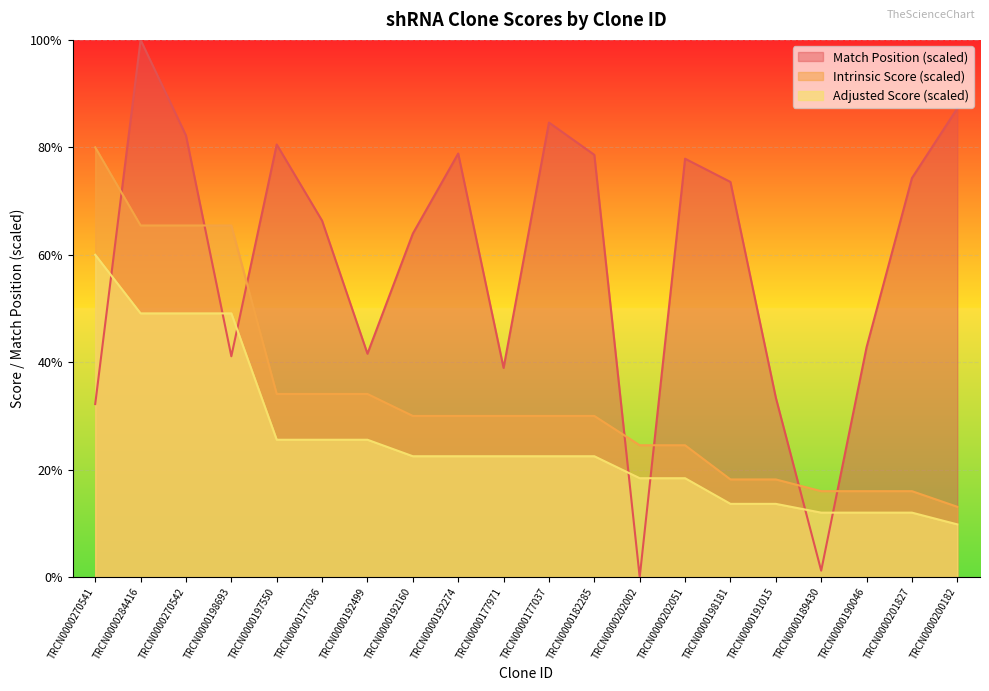

List the labels in order of Match Position value, largest first.

TRCN0000284416, TRCN0000200182, TRCN0000177037, TRCN0000270542, TRCN0000197550, TRCN0000192274, TRCN0000182285, TRCN0000202051, TRCN0000201827, TRCN0000198181, TRCN0000177036, TRCN0000192160, TRCN0000190046, TRCN0000192499, TRCN0000198693, TRCN0000177971, TRCN0000191015, TRCN0000270541, TRCN0000189430, TRCN0000202002